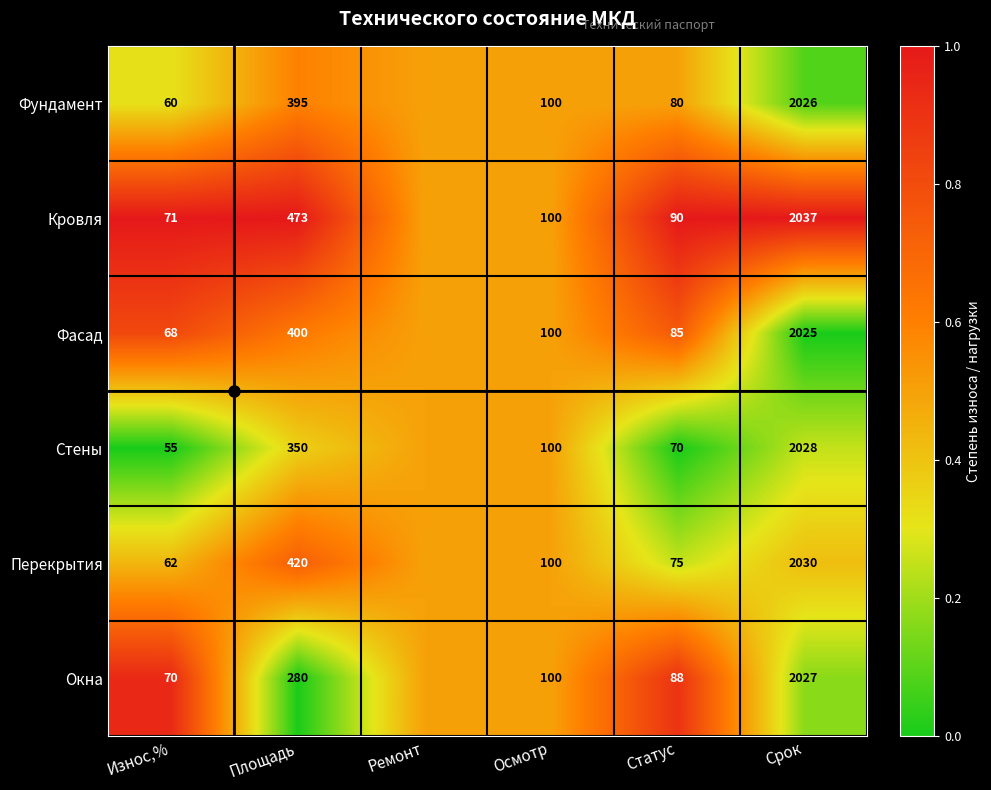

Between Площадь and Срок, which series saw the biggest shift?

Окна